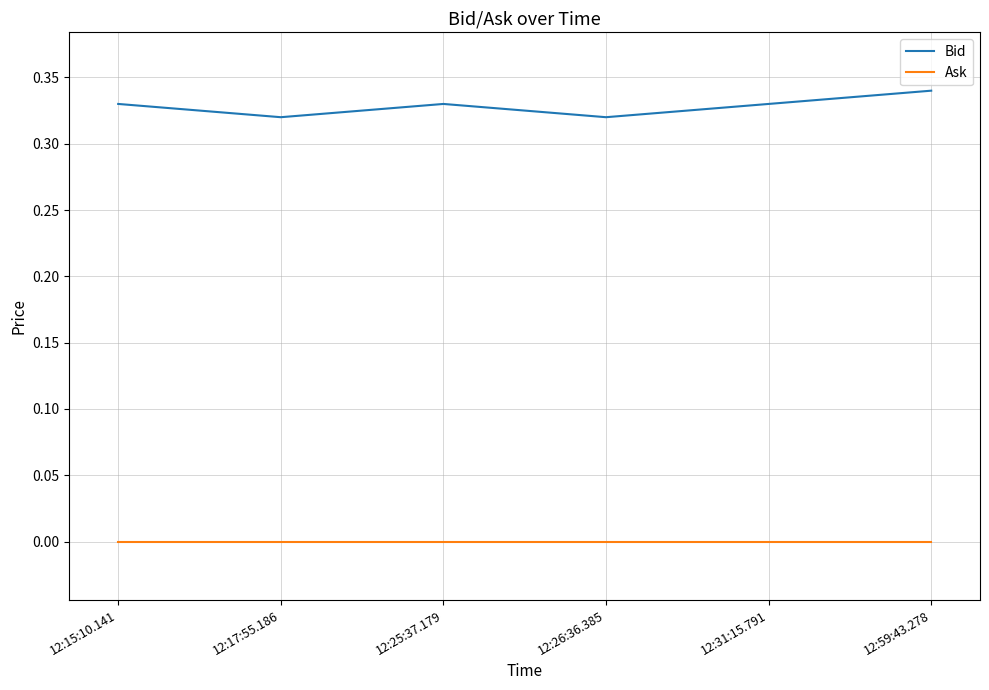

Rank the series at 12:26:36.385 from lowest to highest value.

Ask, Bid